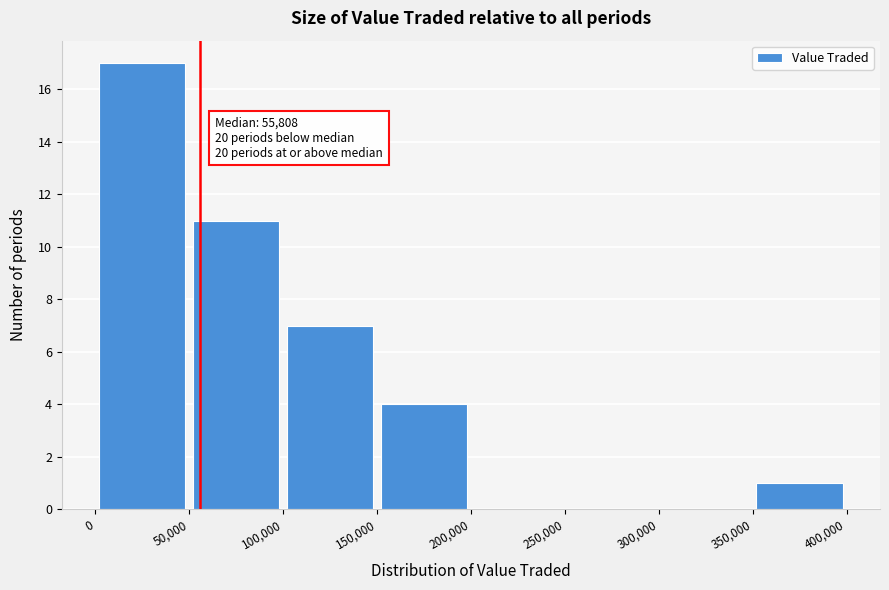

Which range on the x-axis has the tallest bar?

0 to 50,000